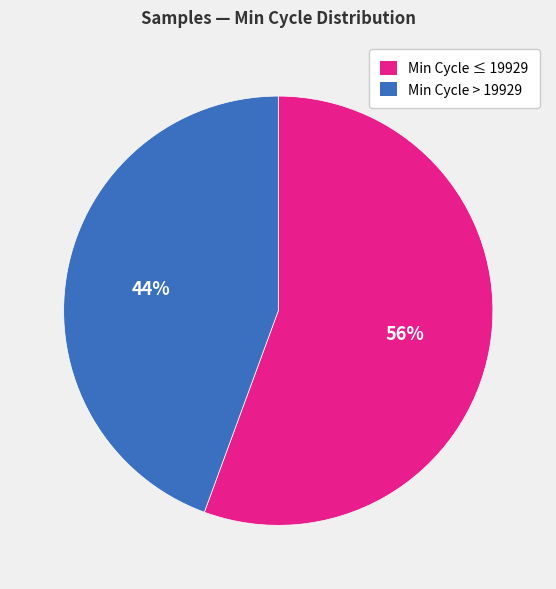

Is there any slice that represents more than half of the pie?

Yes